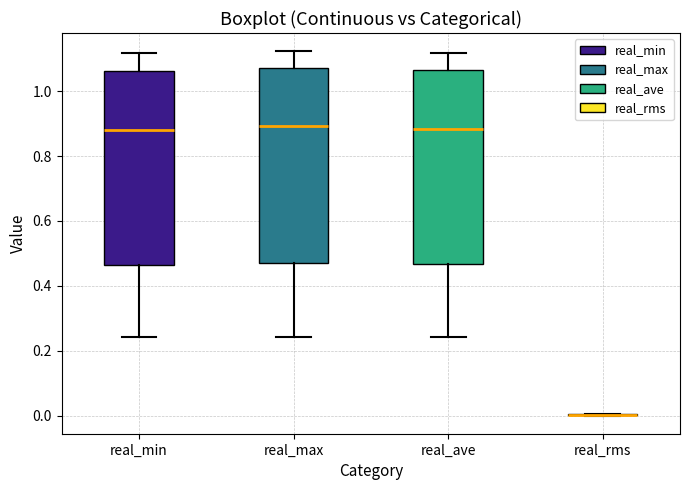

Where is the lower edge of the box for real_ave on the y-axis? The values are not printed on the chart, so give them approximately, as read against the axis.

0.46